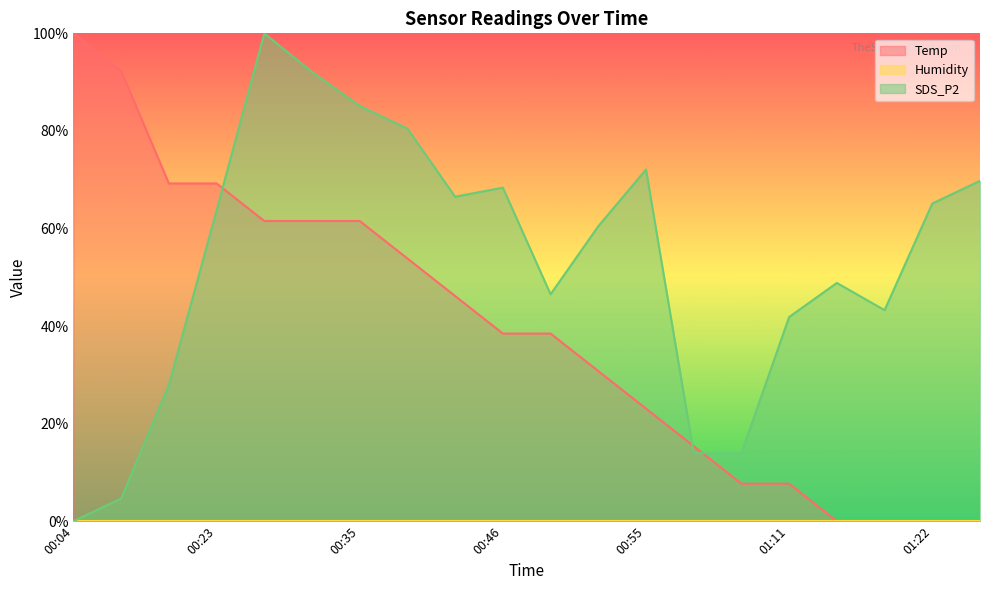

Which series has the widest spread of values?

Temp